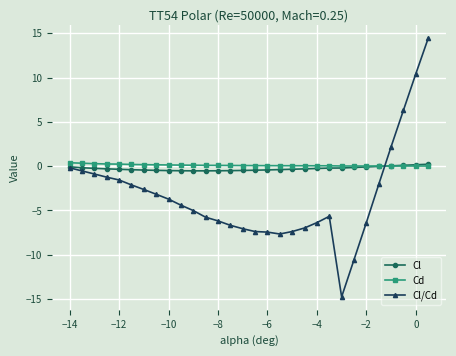

What is the value of the Cl/Cd point at the 30th from the left?

14.4